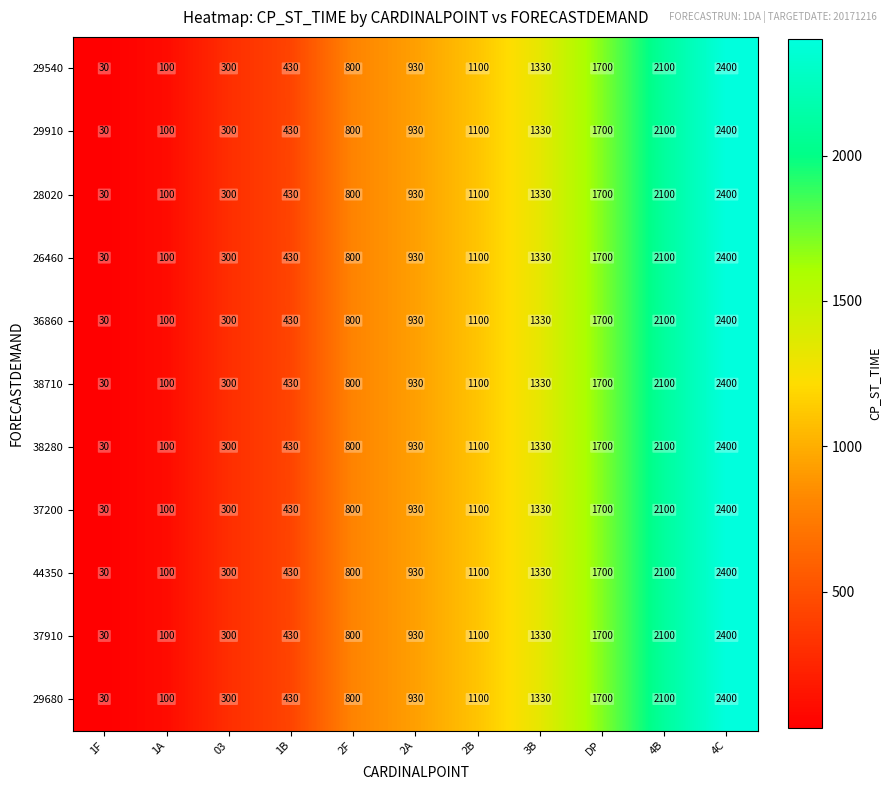

What is the difference between the 37200 values at 1B and 4B?

1670